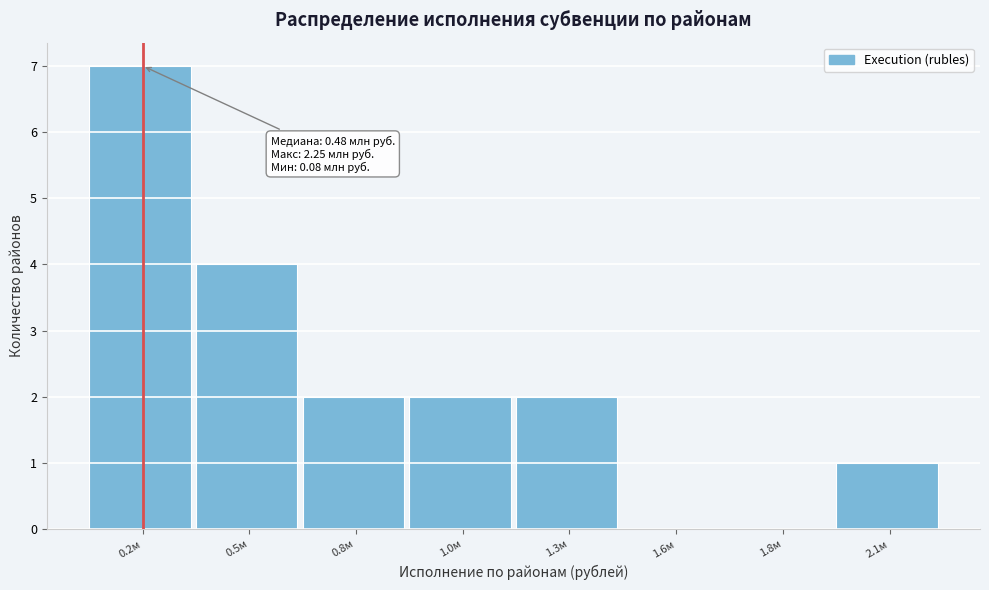

Reading right to left, what are all the values shown in this chart?

2.1м=1	1.8м=0	1.6м=0	1.3м=2	1.0м=2	0.8м=2	0.5м=4	0.2м=7